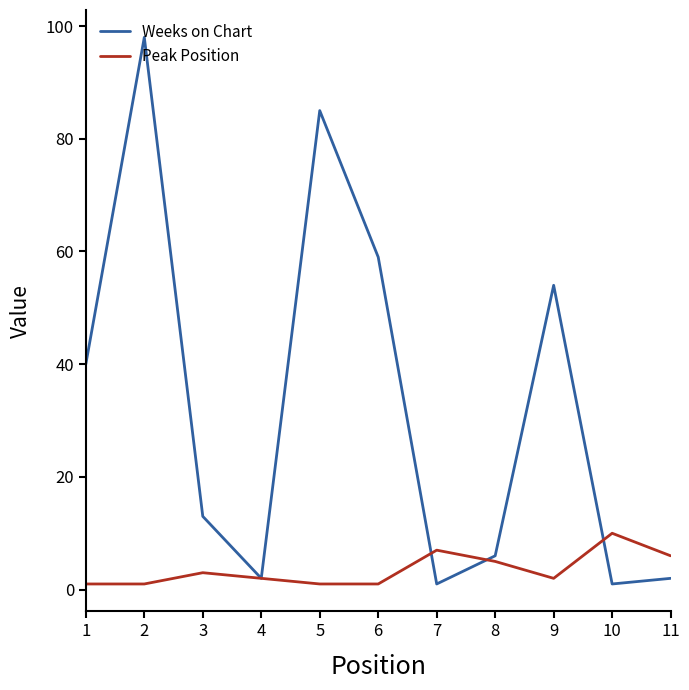

Which series has the widest spread of values?

Weeks on Chart